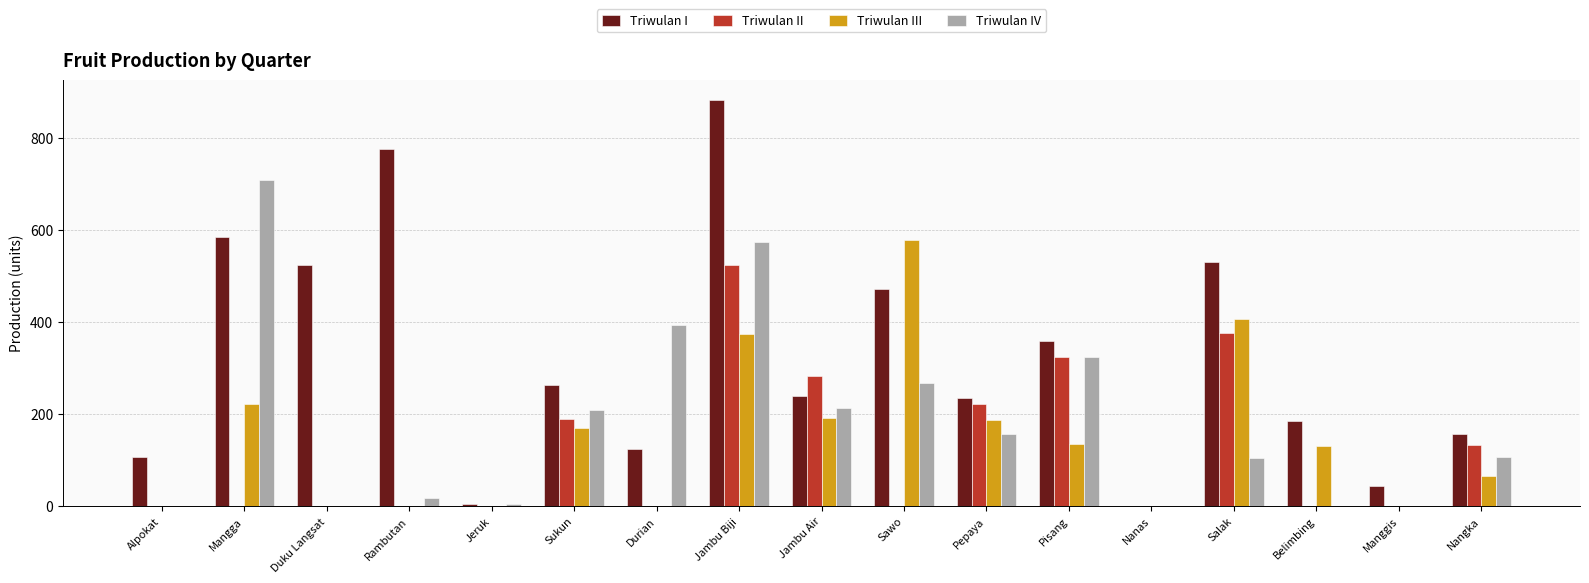

Between Duku Langsat and Pisang, which series saw the biggest shift?

Triwulan IV